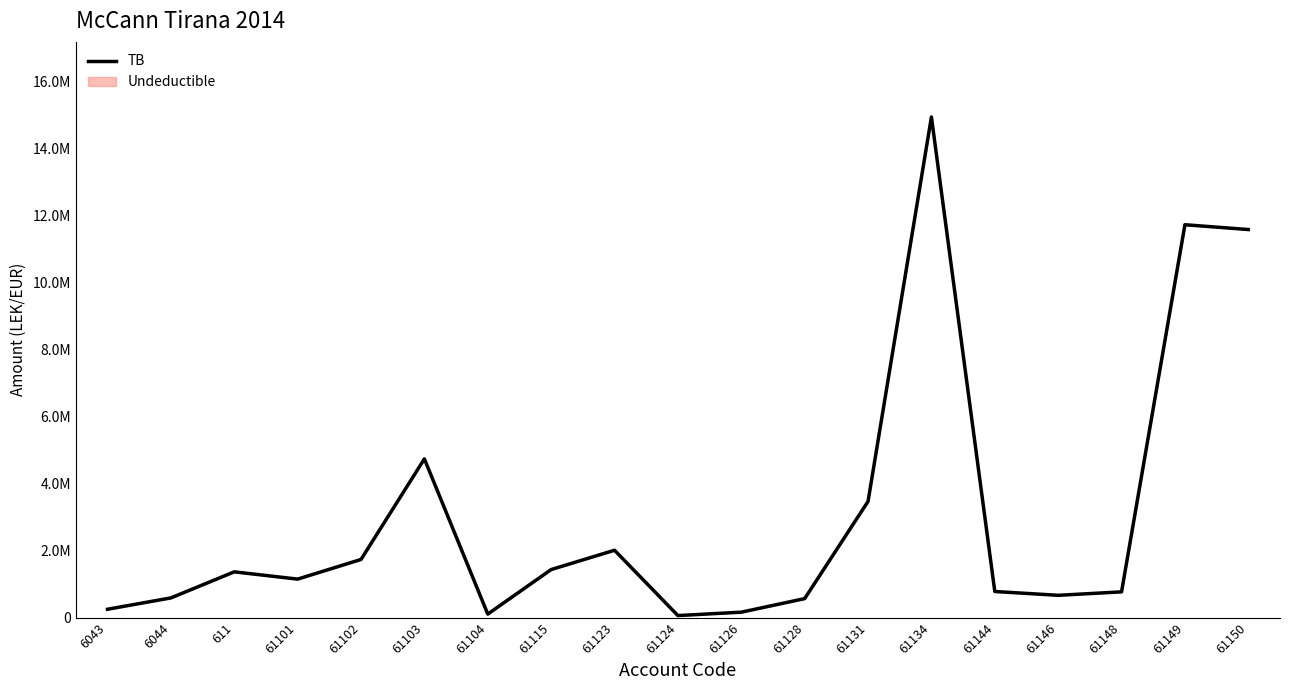

True or false: TB and Taxable cross at least once.

False